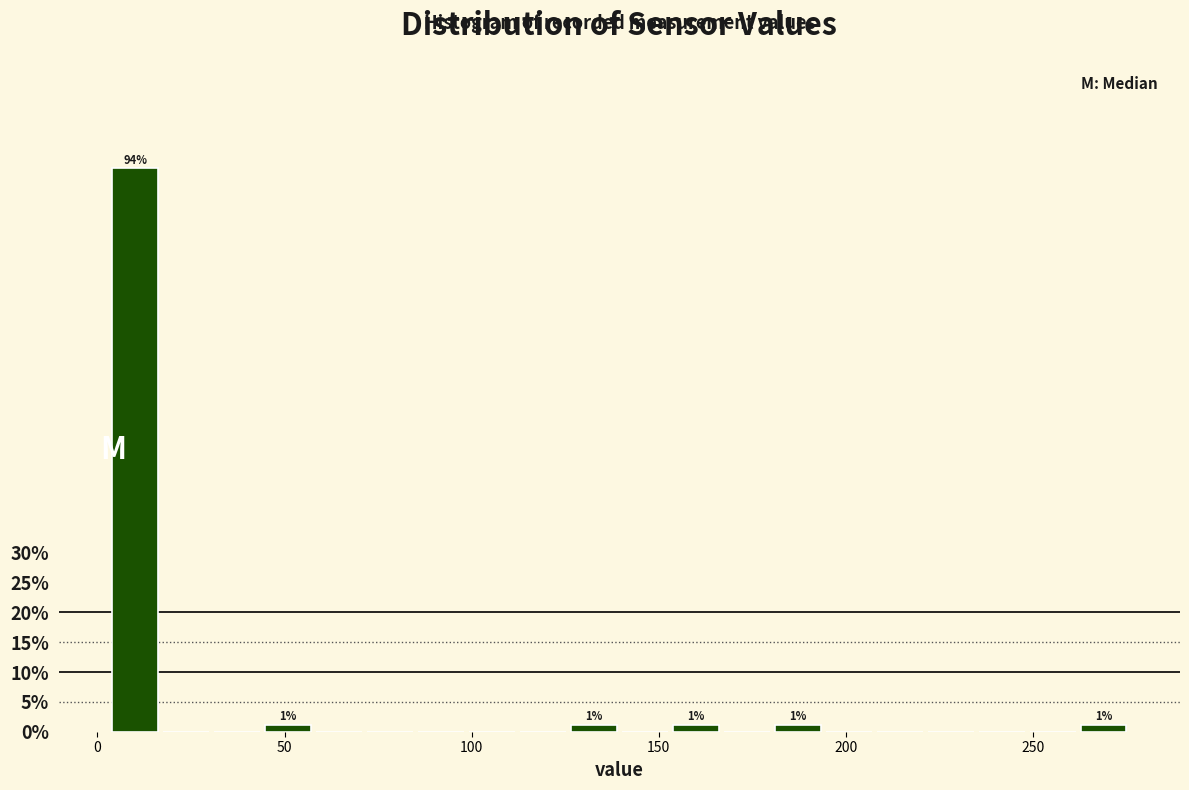

Read against the x-axis, roughly where is the centre of the tallest bar?

10